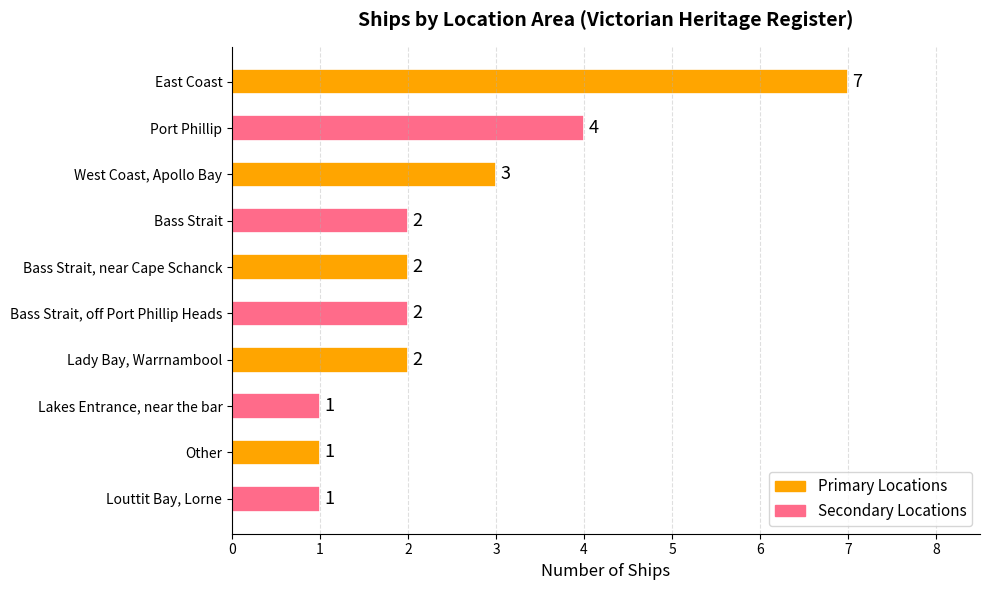

The chart shows a value of 2 at Lakes Entrance, near the bar. True or false?

False